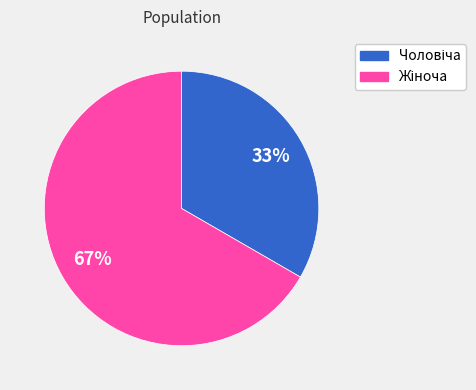

Is there a majority slice in this chart?

Yes